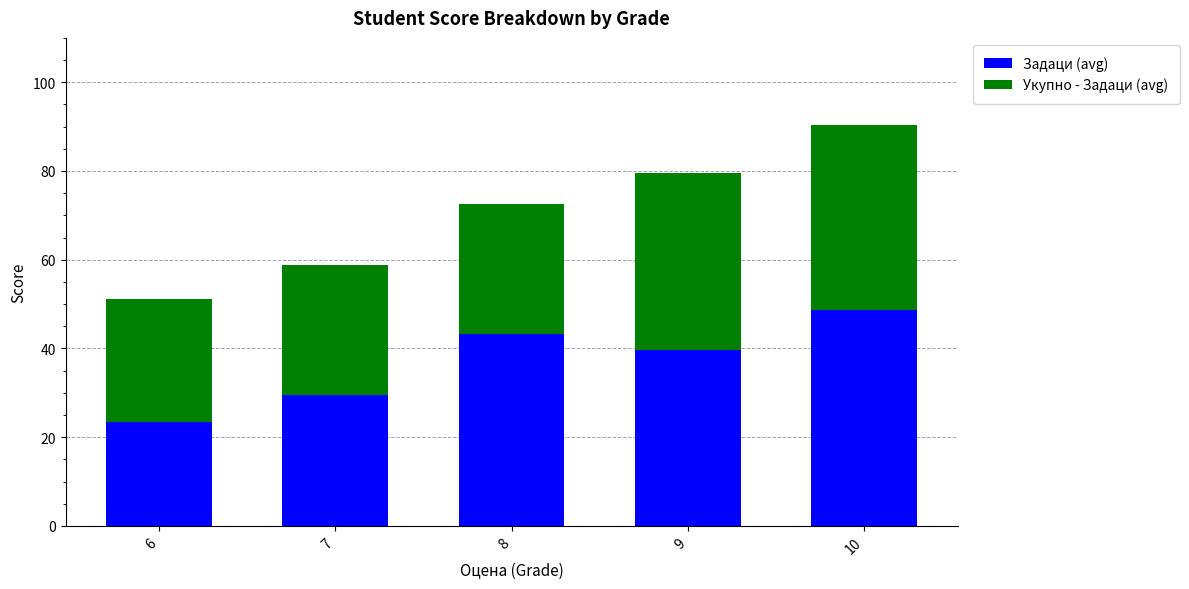

Reading right to left, what are the values for Задаци (avg)?

10=48.8	9=39.7	8=43.3	7=29.6	6=23.3